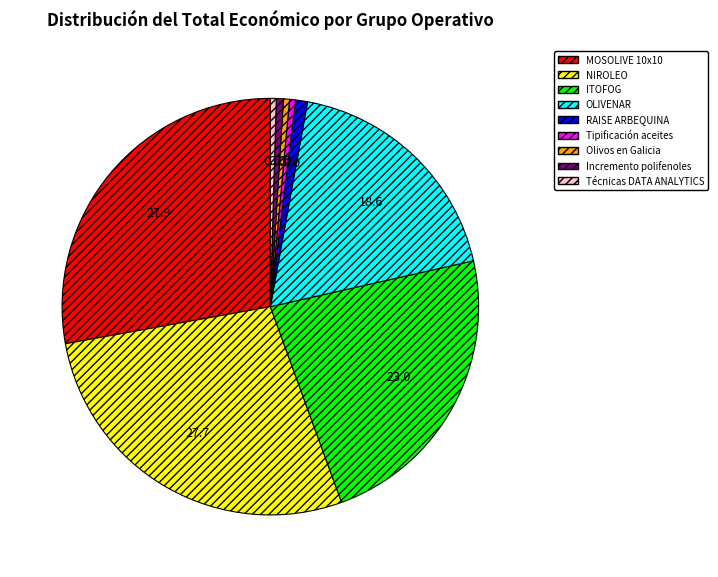

Is it true that NIROLEO is 28% of the pie?

True